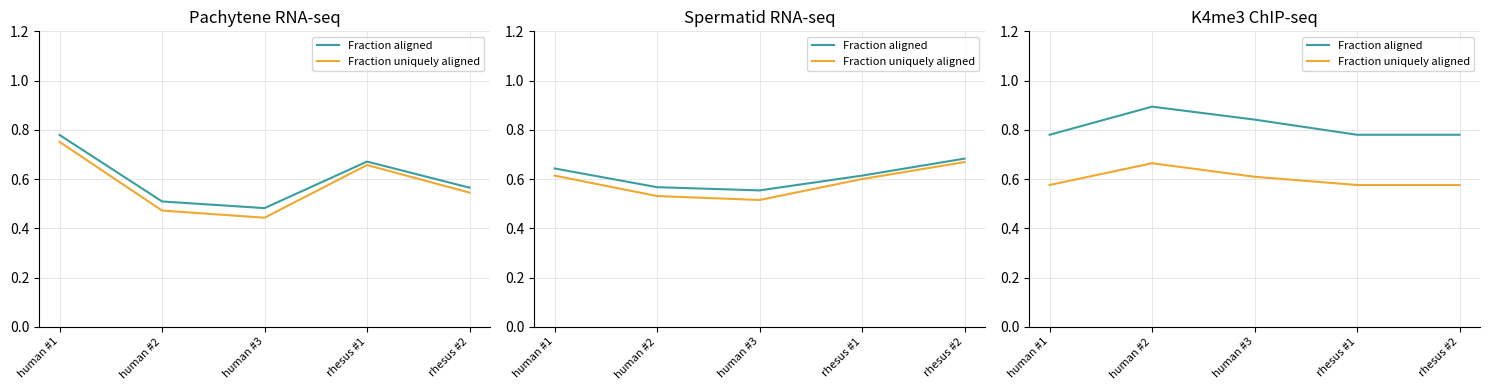

True or false: Fraction aligned and Fraction uniquely aligned cross at least once.

False